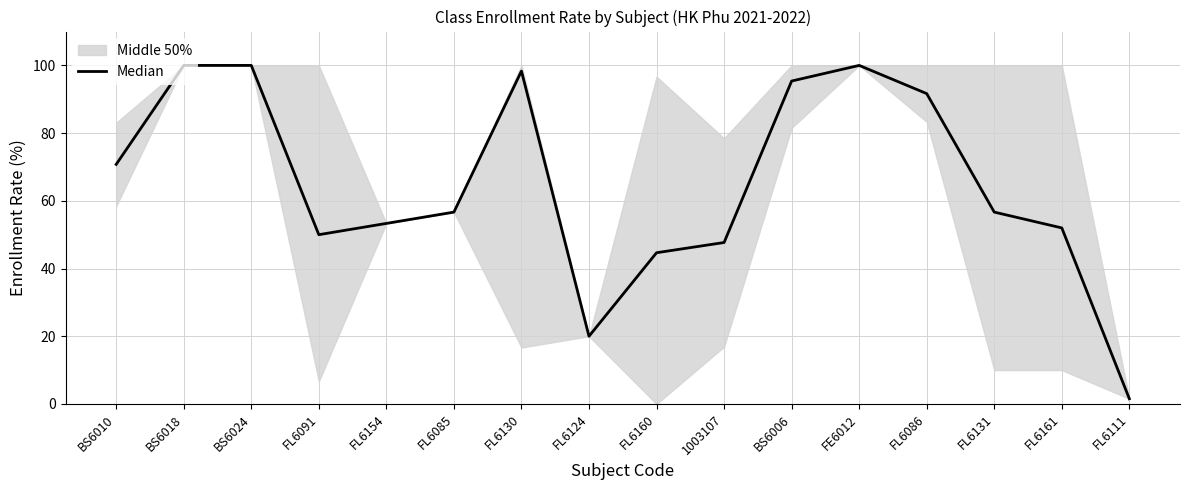

What is the label of the 10th point from the right?

FL6130